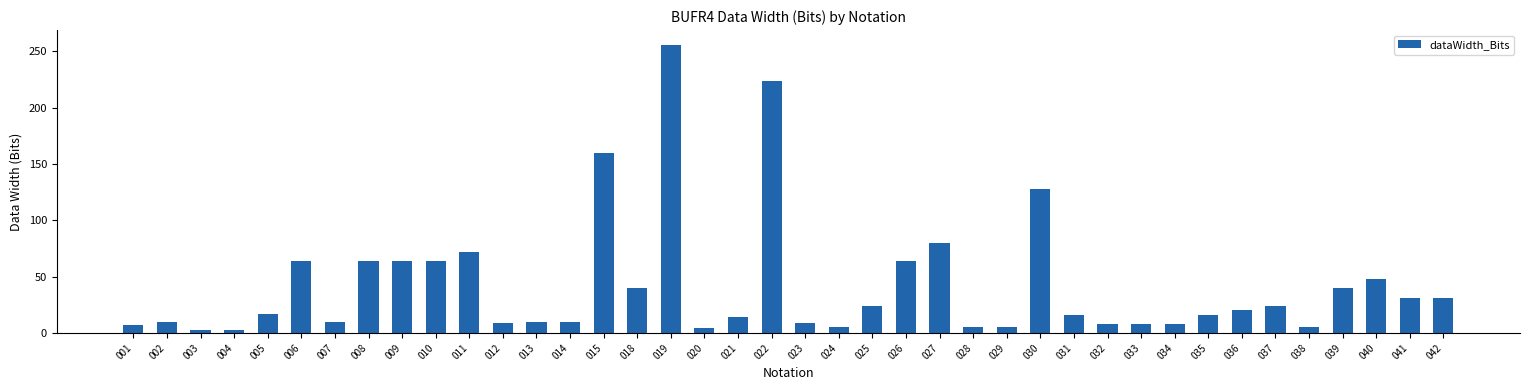

What is the difference between the maximum and minimum values?

253